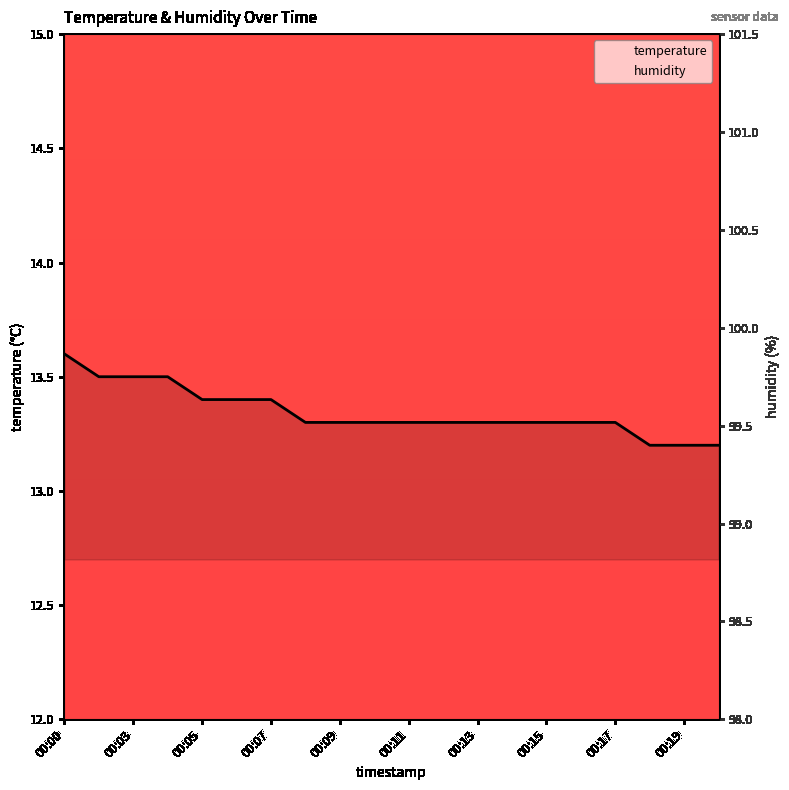

At which label does humidity reach its peak?

00:00